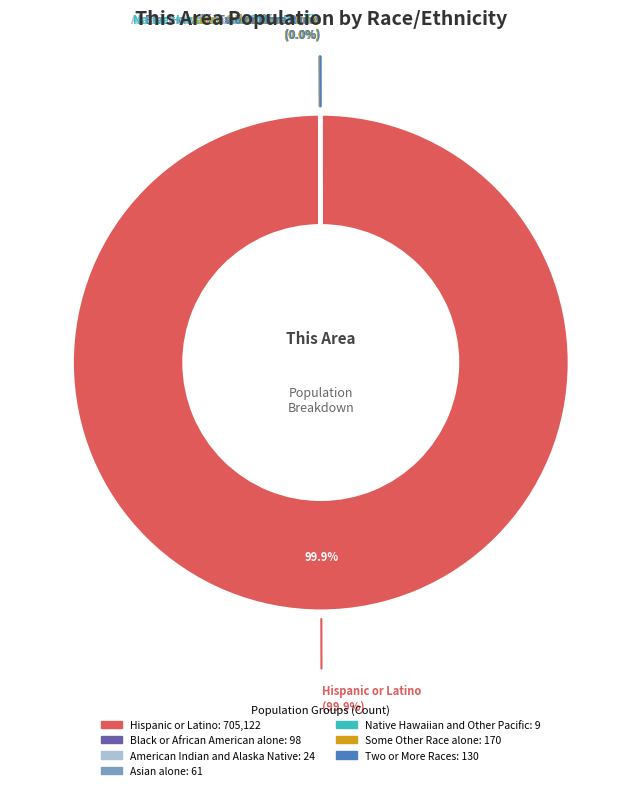

Does Hispanic or Latino account for over 50% of the chart?

Yes